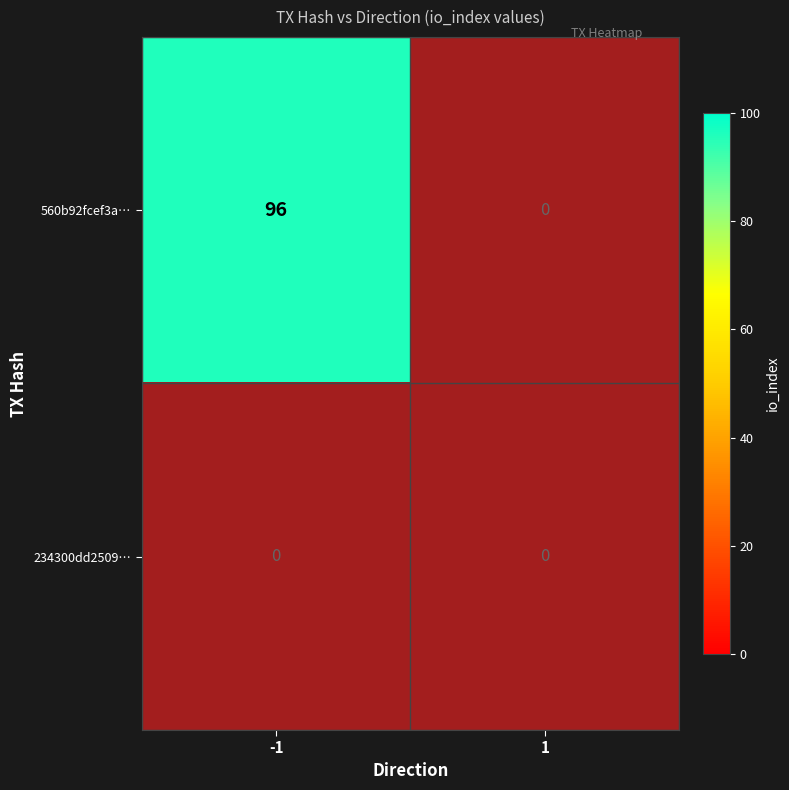

Which series has the widest spread of values?

560b92fcef3a…